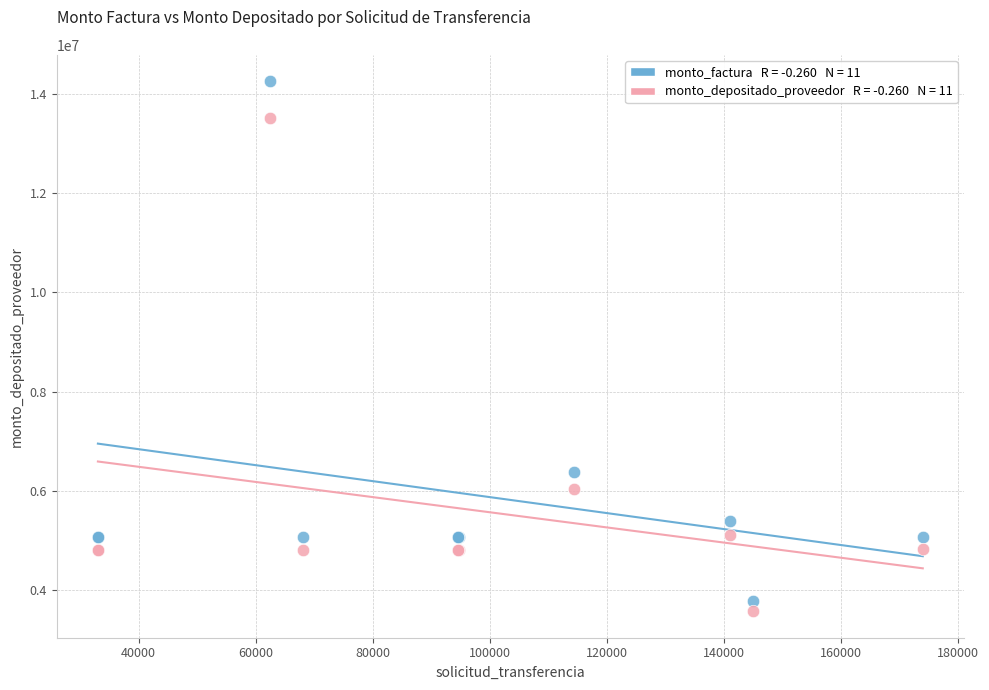

Across all series, what Y value is closest to 8914588?

6387820